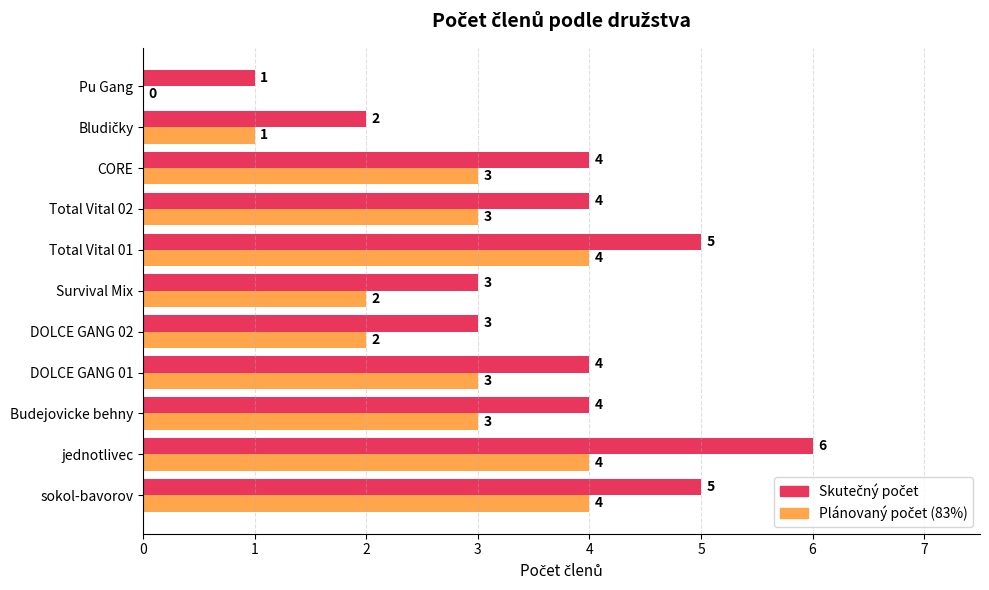

Which label corresponds to the largest value in the chart?

jednotlivec